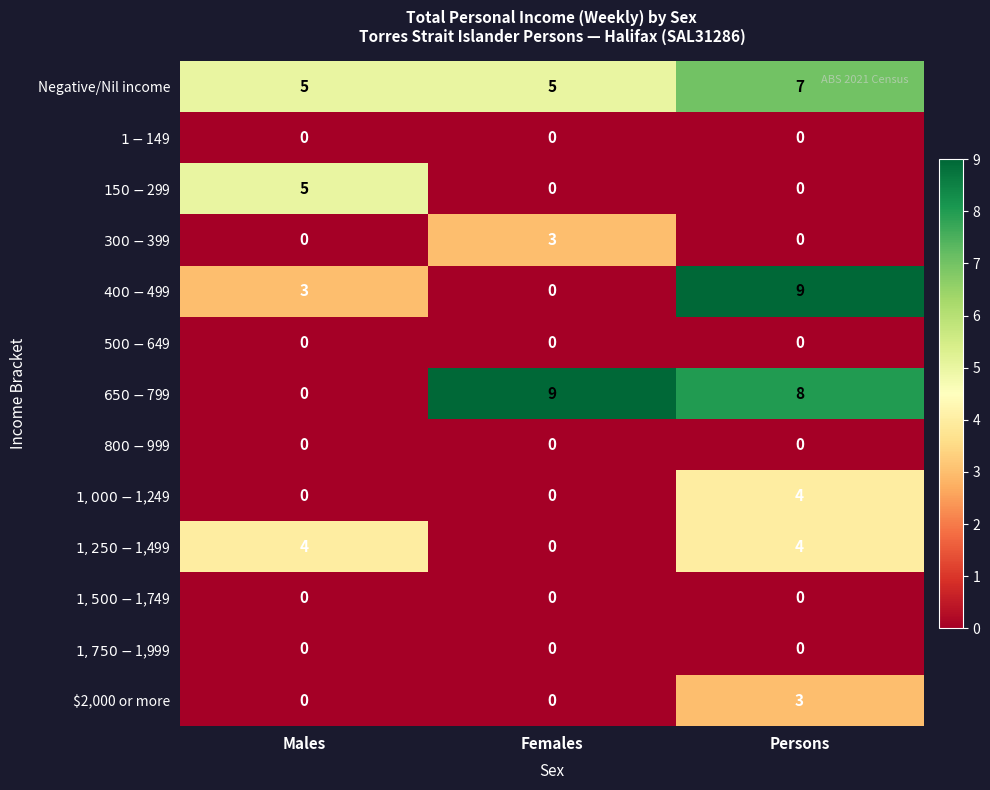

What is the greatest value displayed?

9